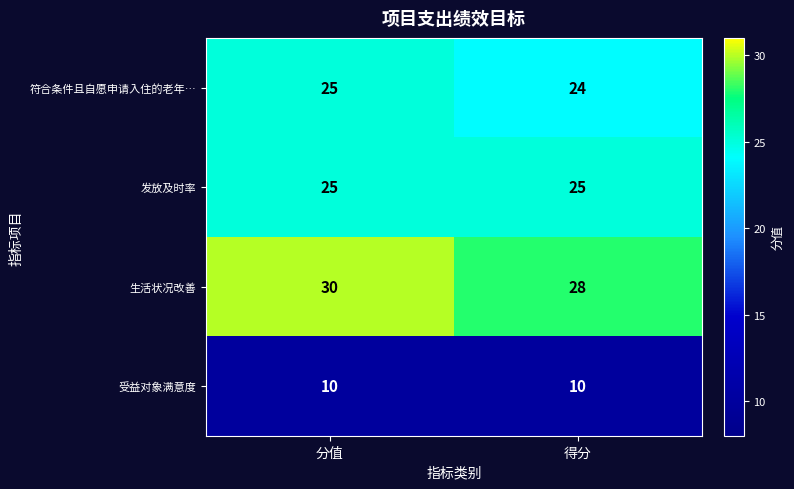

Between 分值 and 得分, which series saw the biggest shift?

生活状况改善